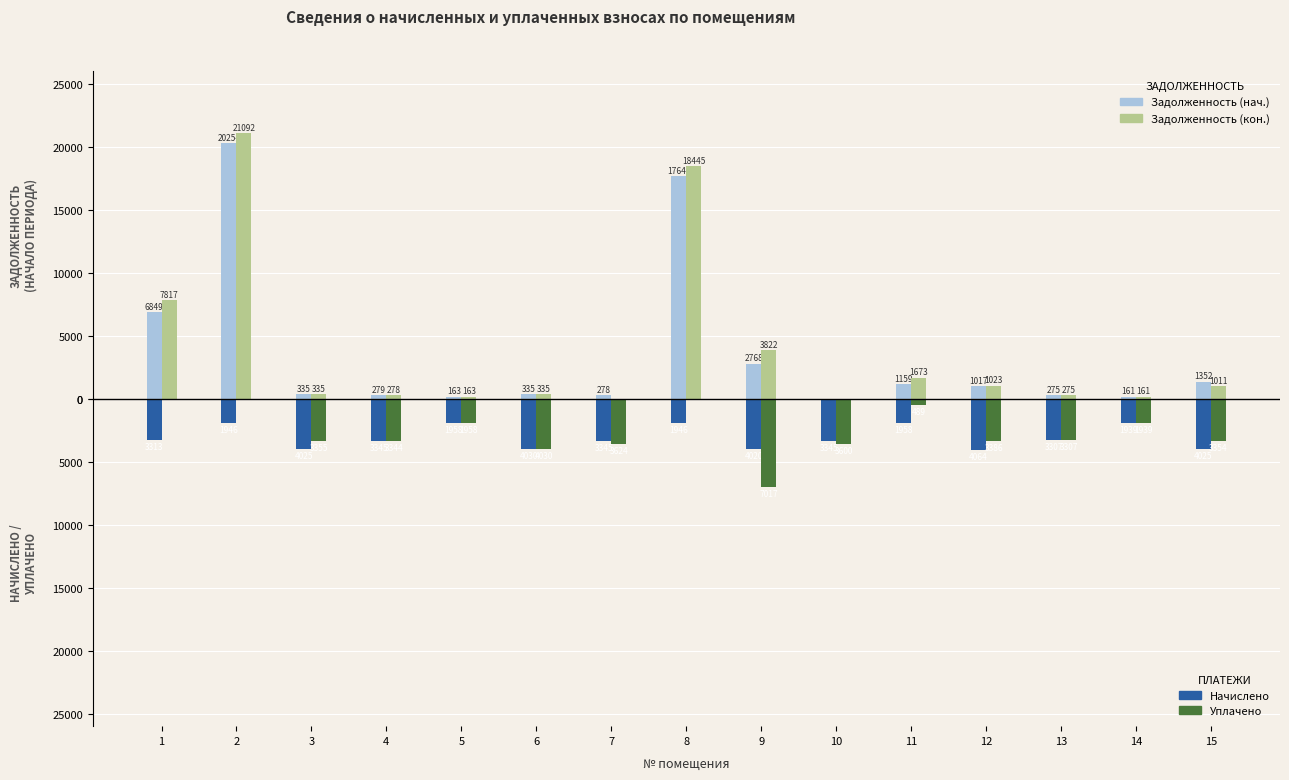

Between 4 and 6, which is larger?

6